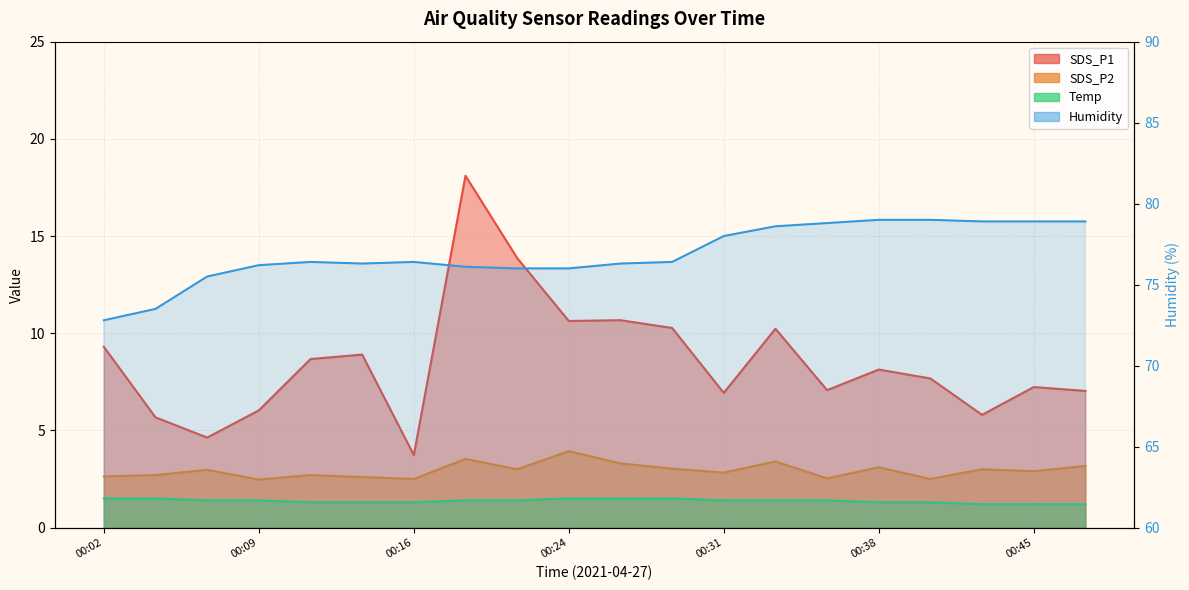

Which series has the widest spread of values?

SDS_P1